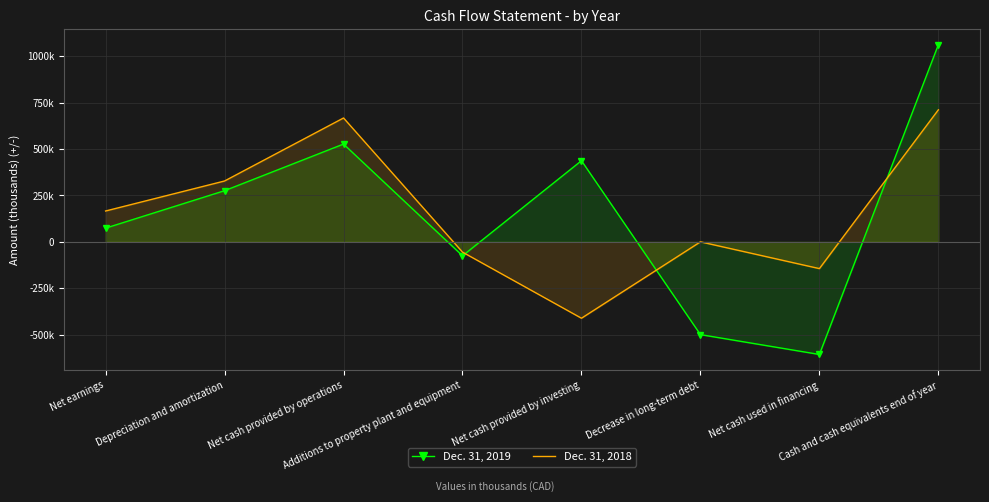

Rank the series by their average value, from highest to lowest.

Dec. 31, 2018, Dec. 31, 2019